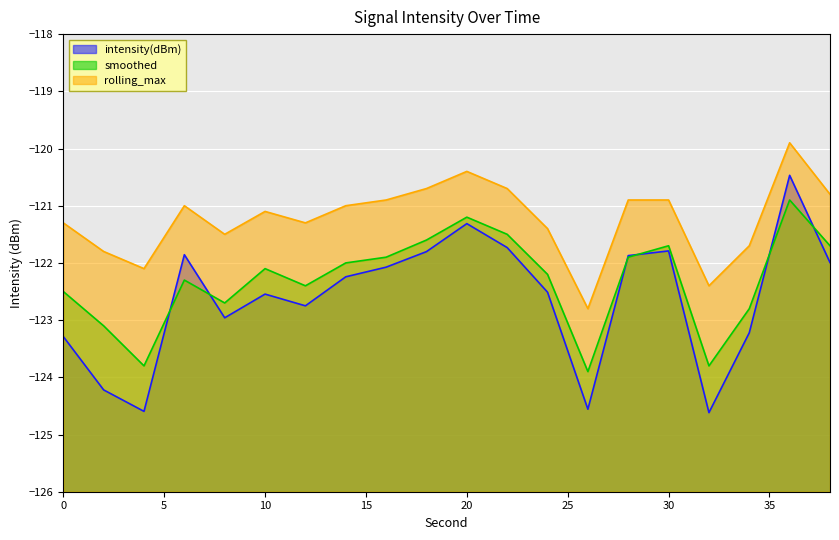

After their last crossing, which series has the higher values: intensity(dBm) or smoothed?

smoothed